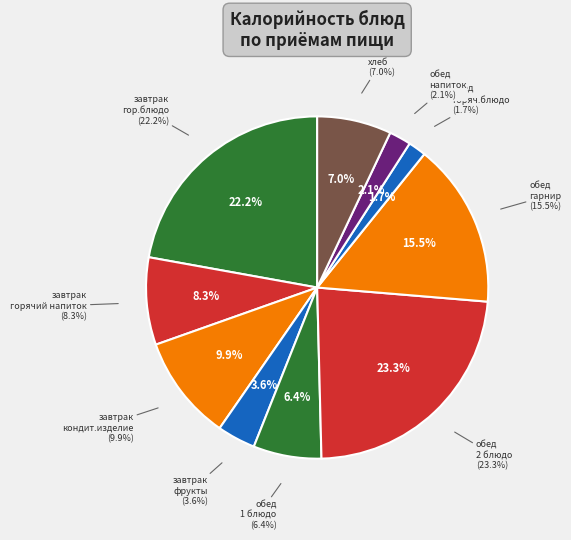

How many slices are in this pie chart?

10